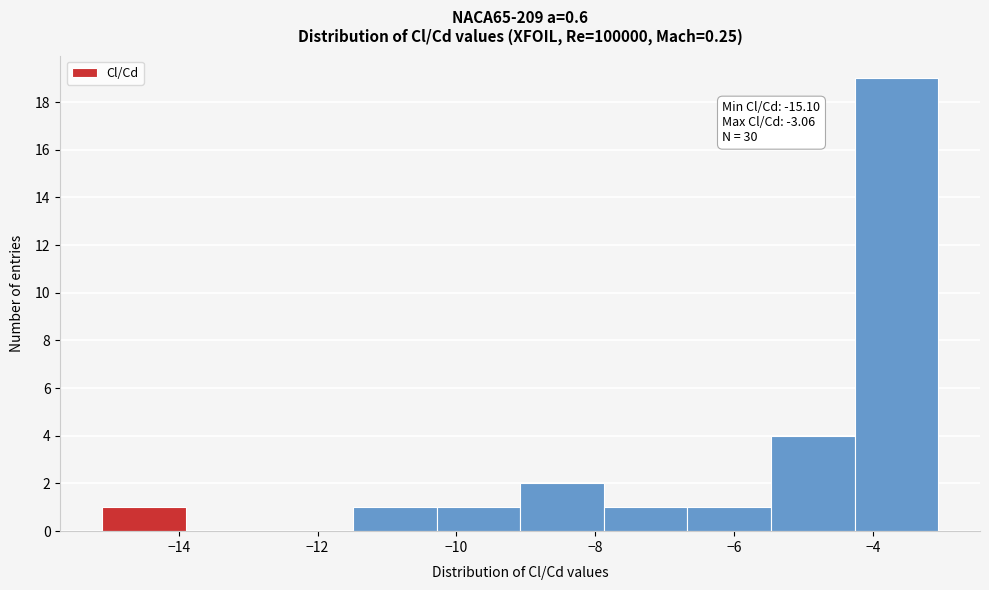

Over which range of the x-axis is the bar tallest?

-4.2 to -3.0